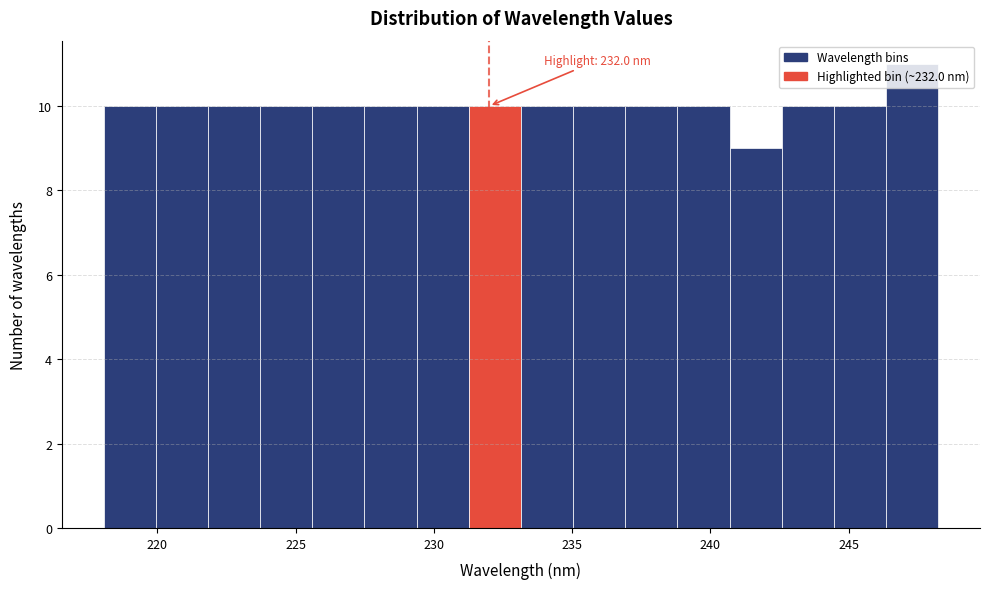

Read against the x-axis, roughly where is the centre of the tallest bar?

247.5